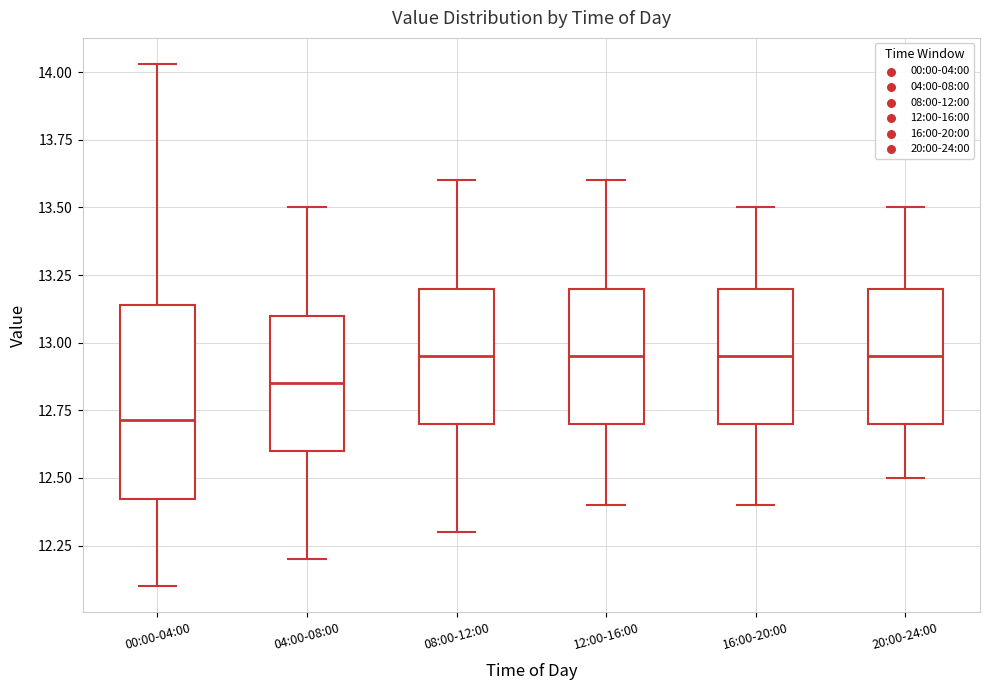

Comparing the boxes themselves (not the whiskers), which one is the tallest?

00:00-04:00